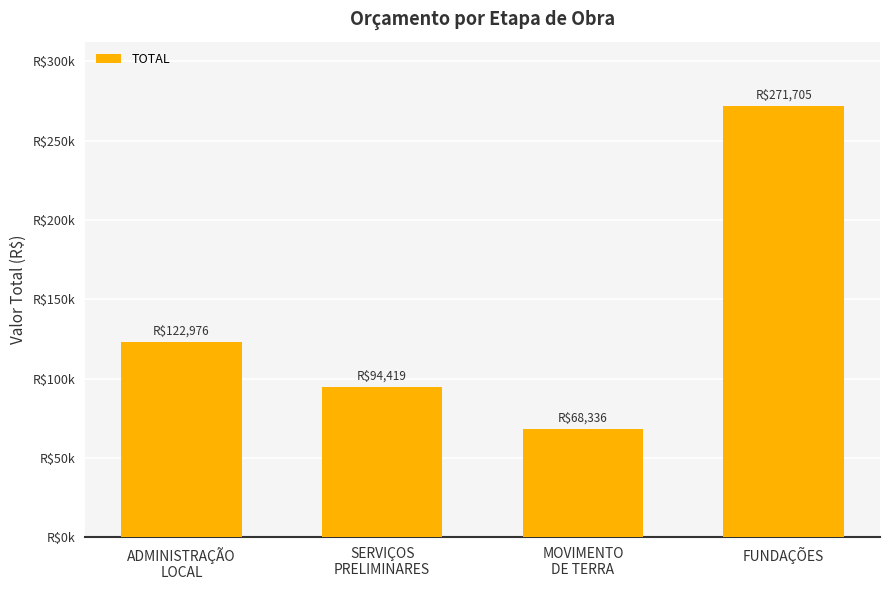

What position from the left is FUNDAÇÕES?

4